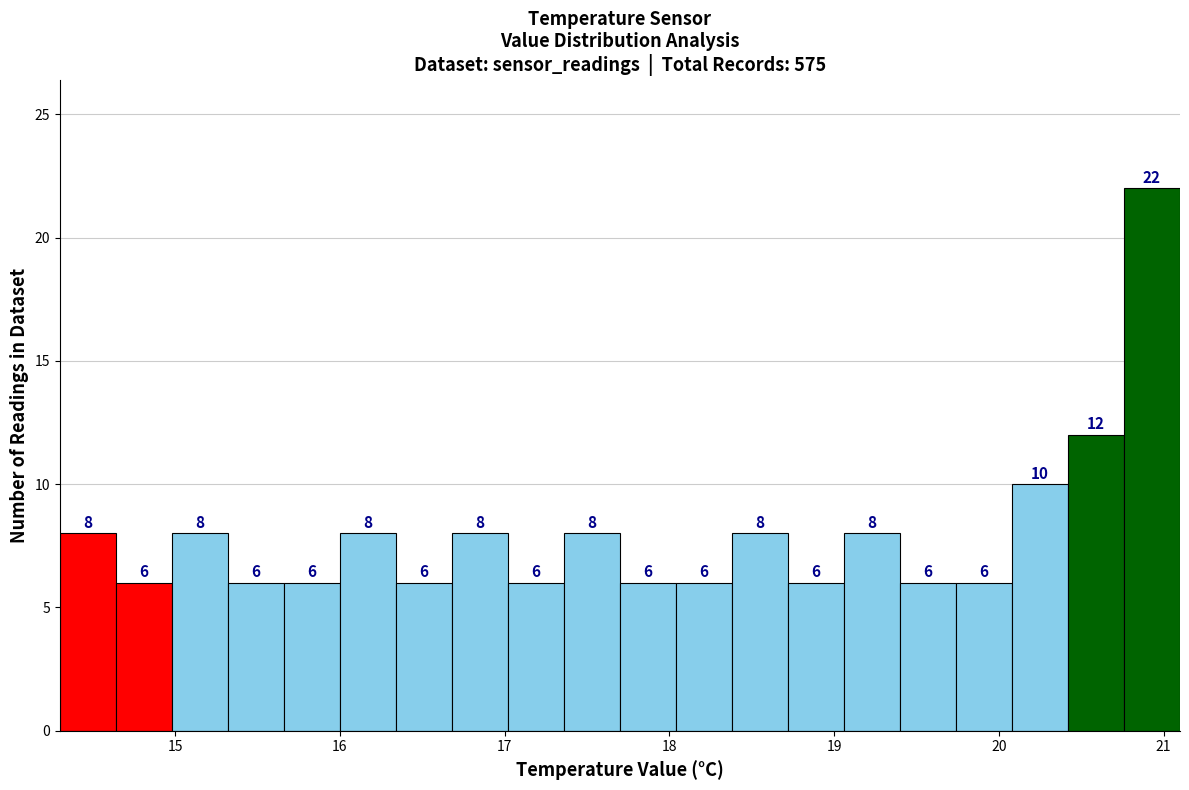

Read against the x-axis, roughly where is the centre of the tallest bar?

20.9